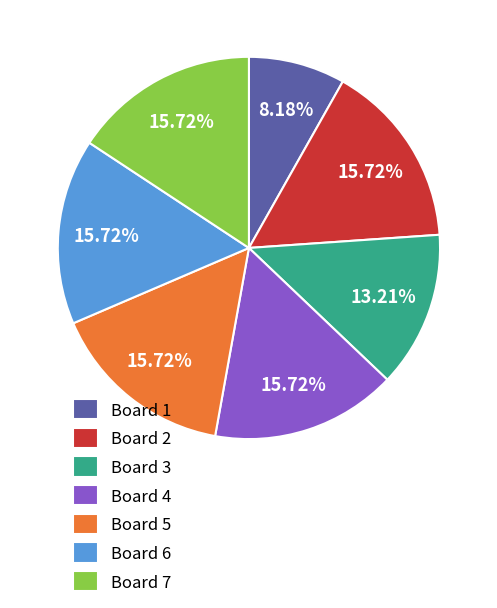

Combined, what portion of the pie is Board 5 and Board 4?

31.4%